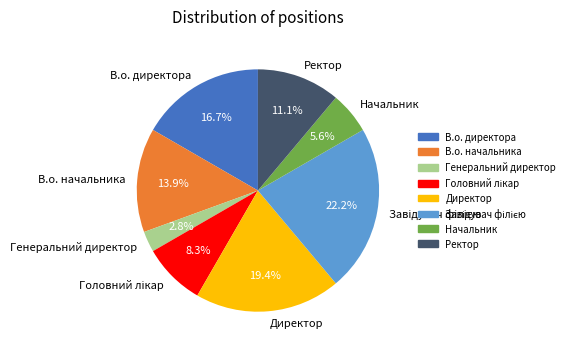

Between Начальник and В.о. начальника, which is larger?

В.о. начальника